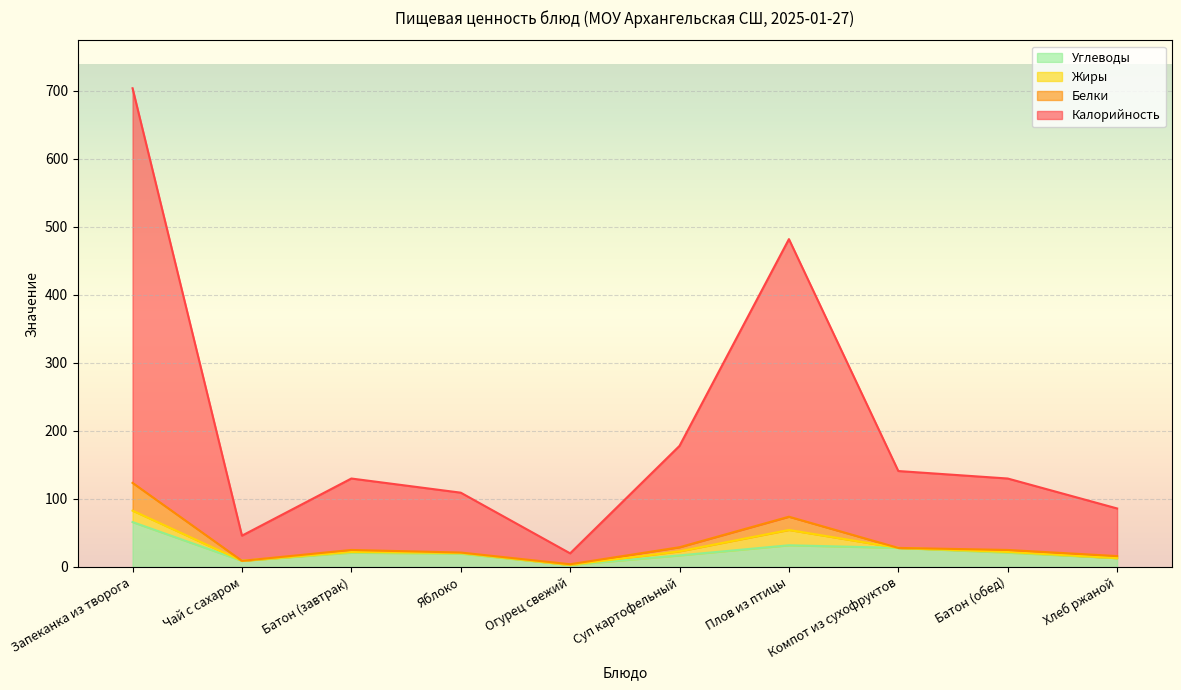

What is the average value of the Углеводы series?

22.9